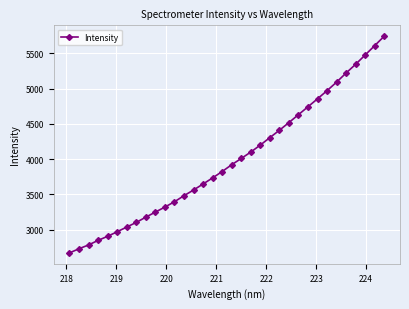

What is the value of the 7th point from the left?

3035.2